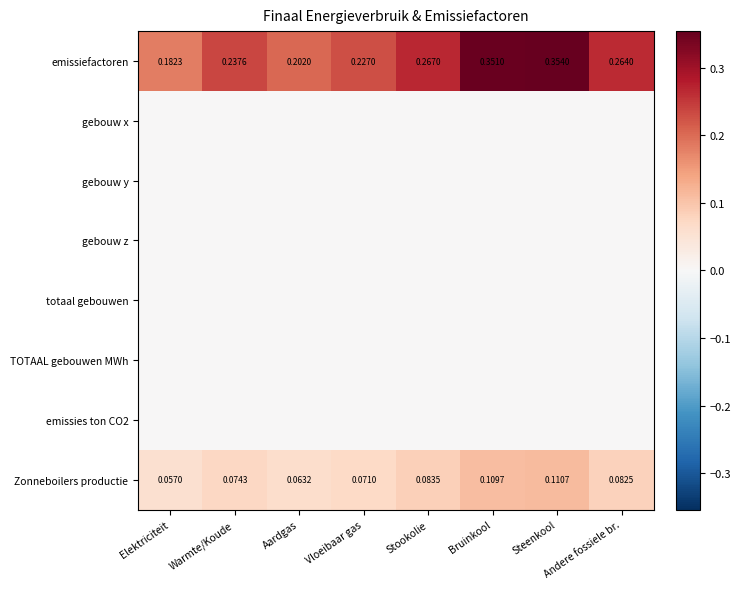

Where is Zonneboilers productie nearest to the value 0?

Elektriciteit